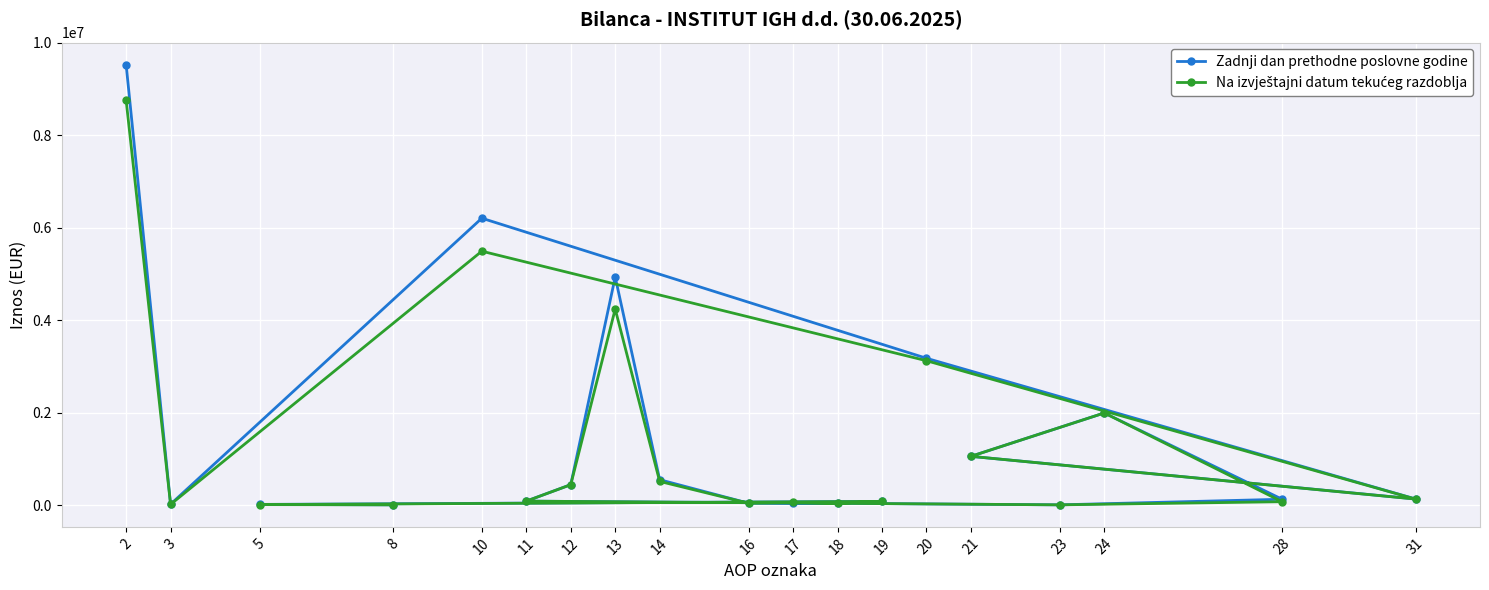

What is the minimum value shown in the chart?

4313